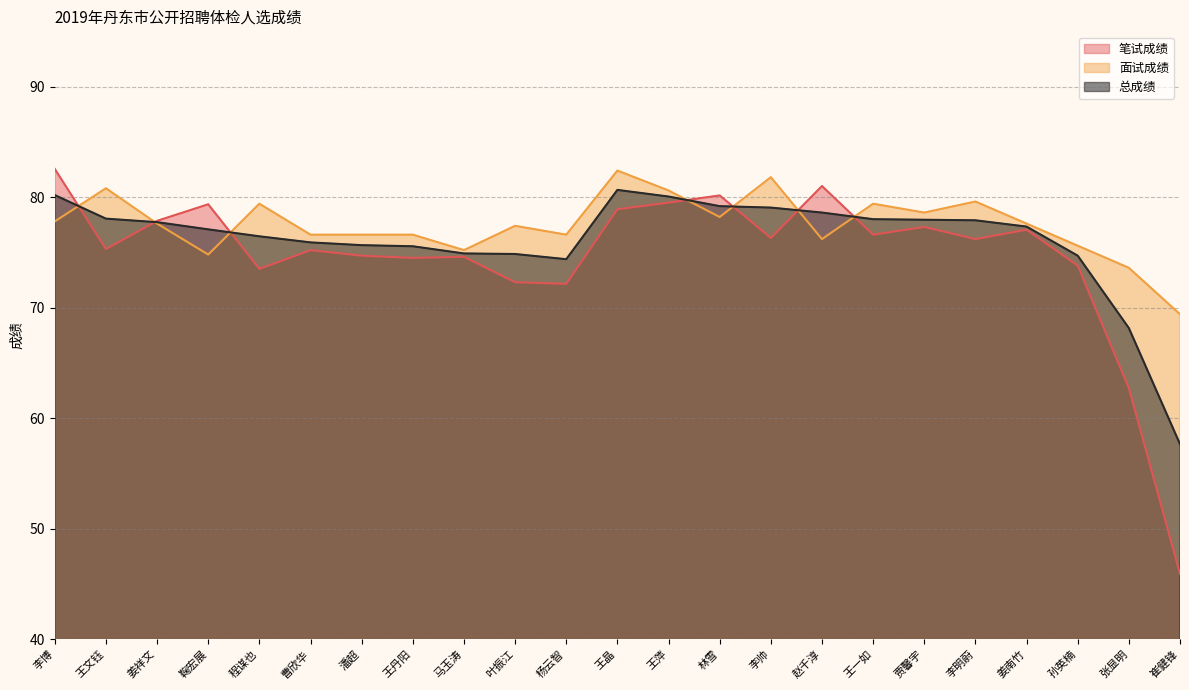

Is the value of 总成绩 at 崔健锋 greater than the value of 面试成绩 at 崔健锋?

No